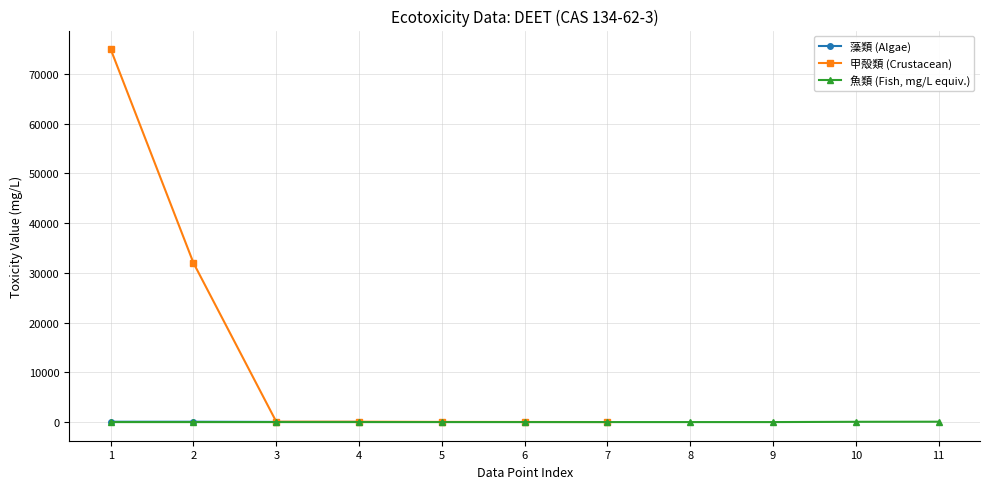

Where does the 甲殻類 (Crustacean) series first go above 20?

1